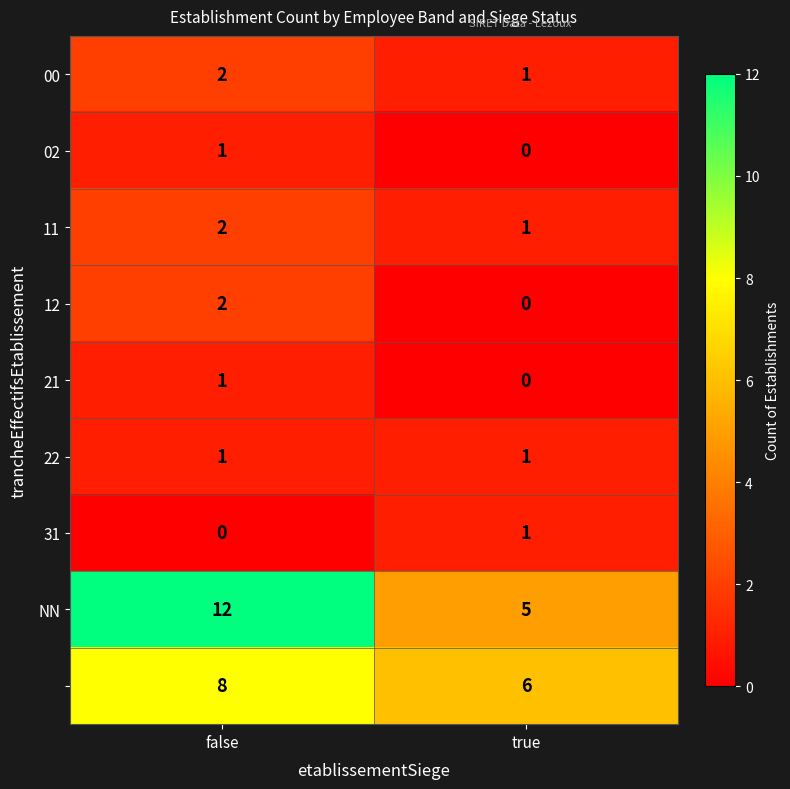

At which category is the sum across all series the highest?

false